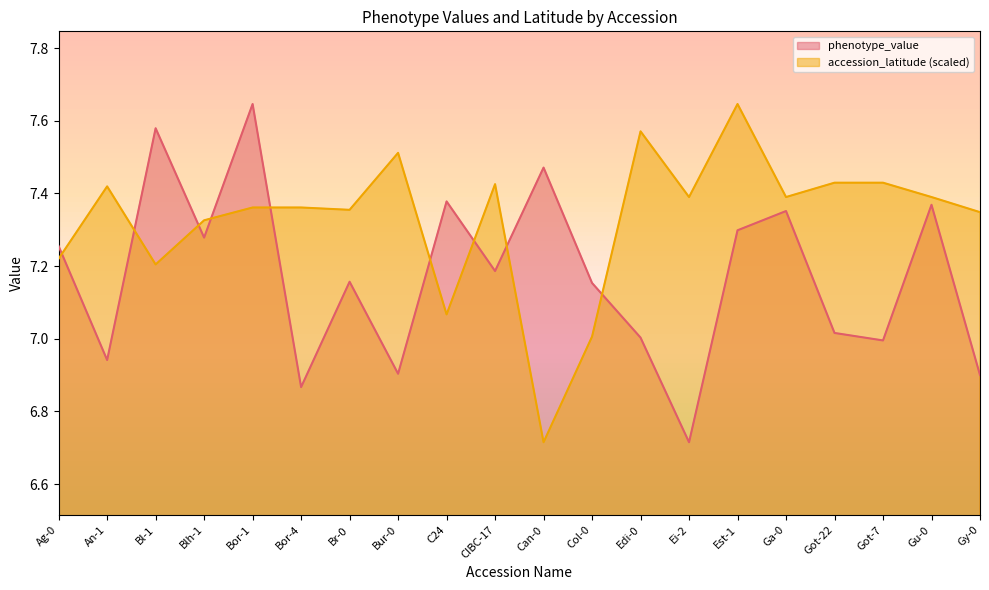

Where is the first local minimum for accession_latitude?

Bl-1